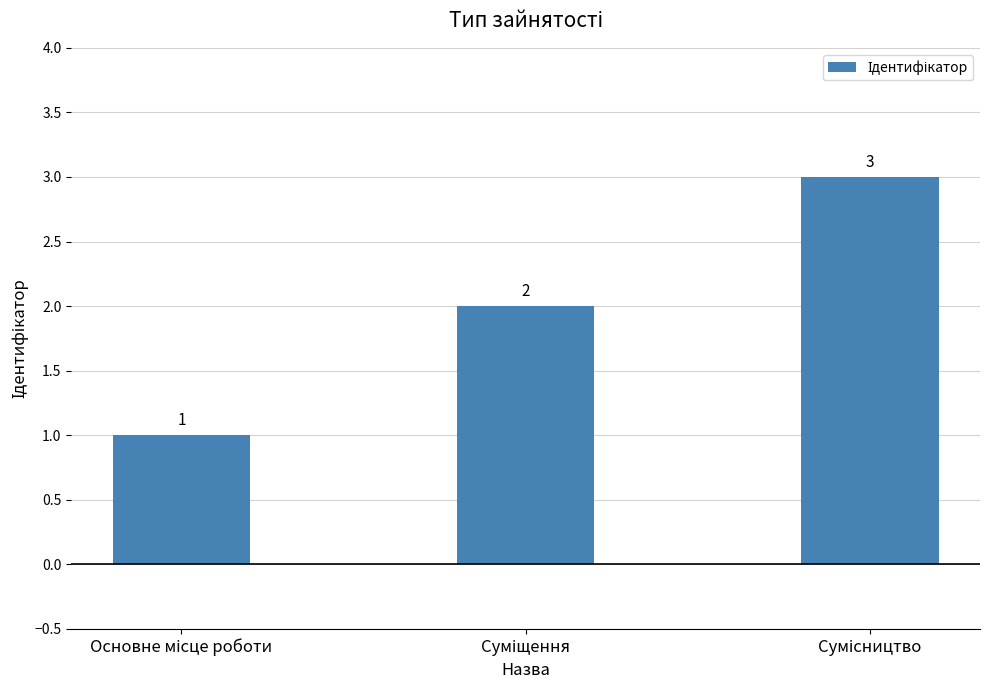

How many values are between 1 and 3?

3